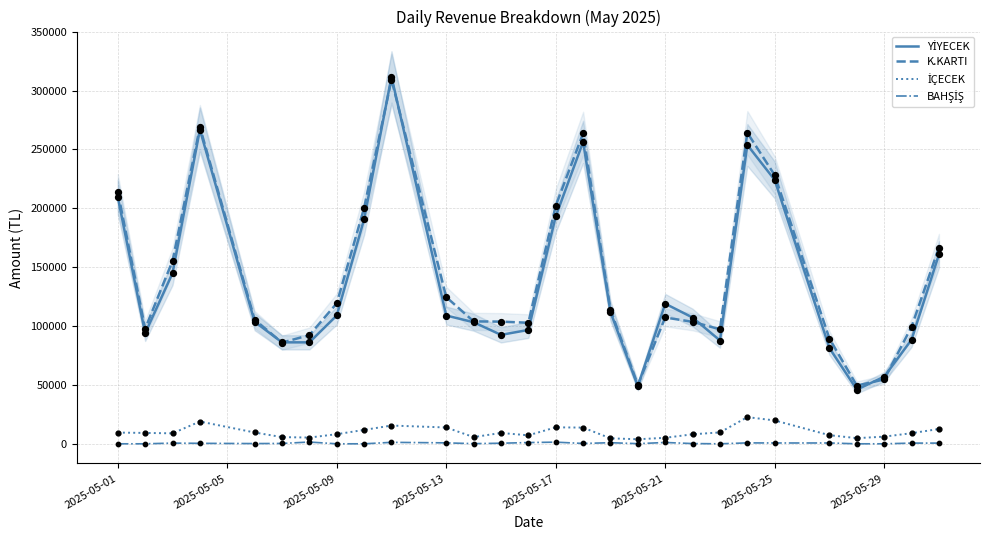

Which series has the widest spread of Y values?

YİYECEK